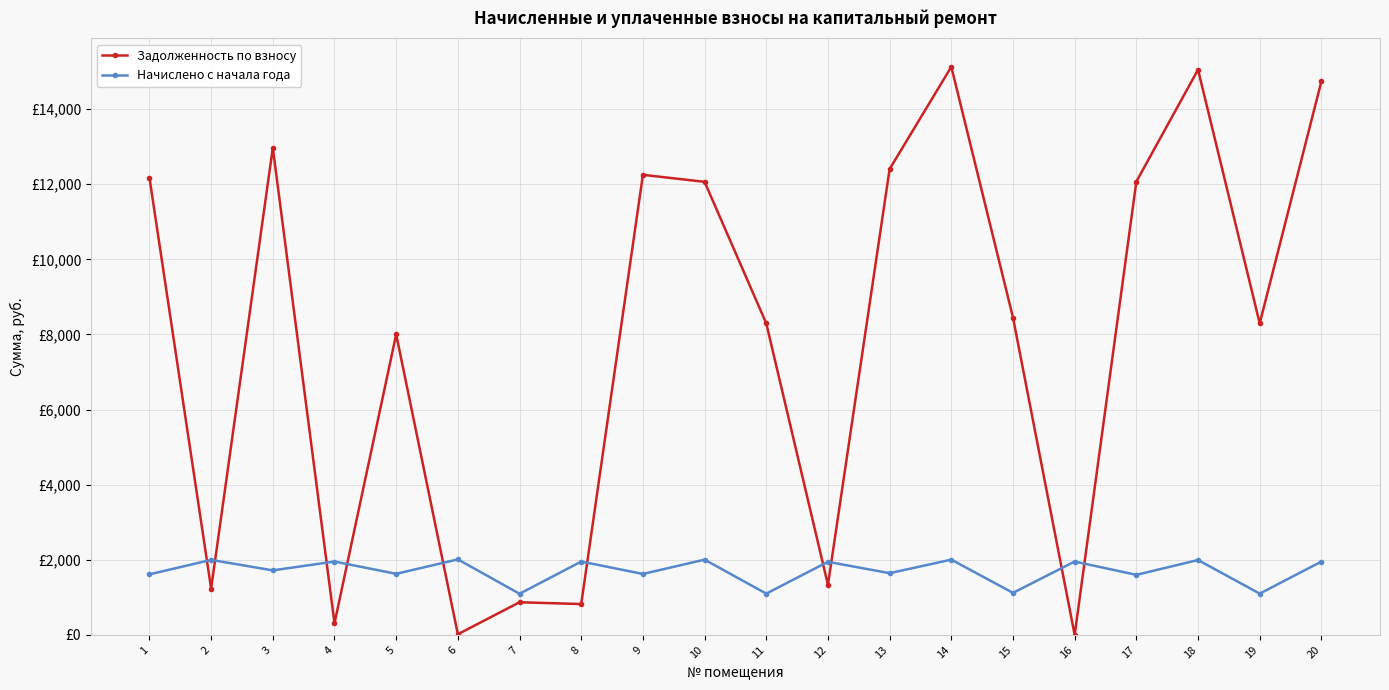

What is the difference between the Задолженность по взносу values at 12 and 19?

6961.9